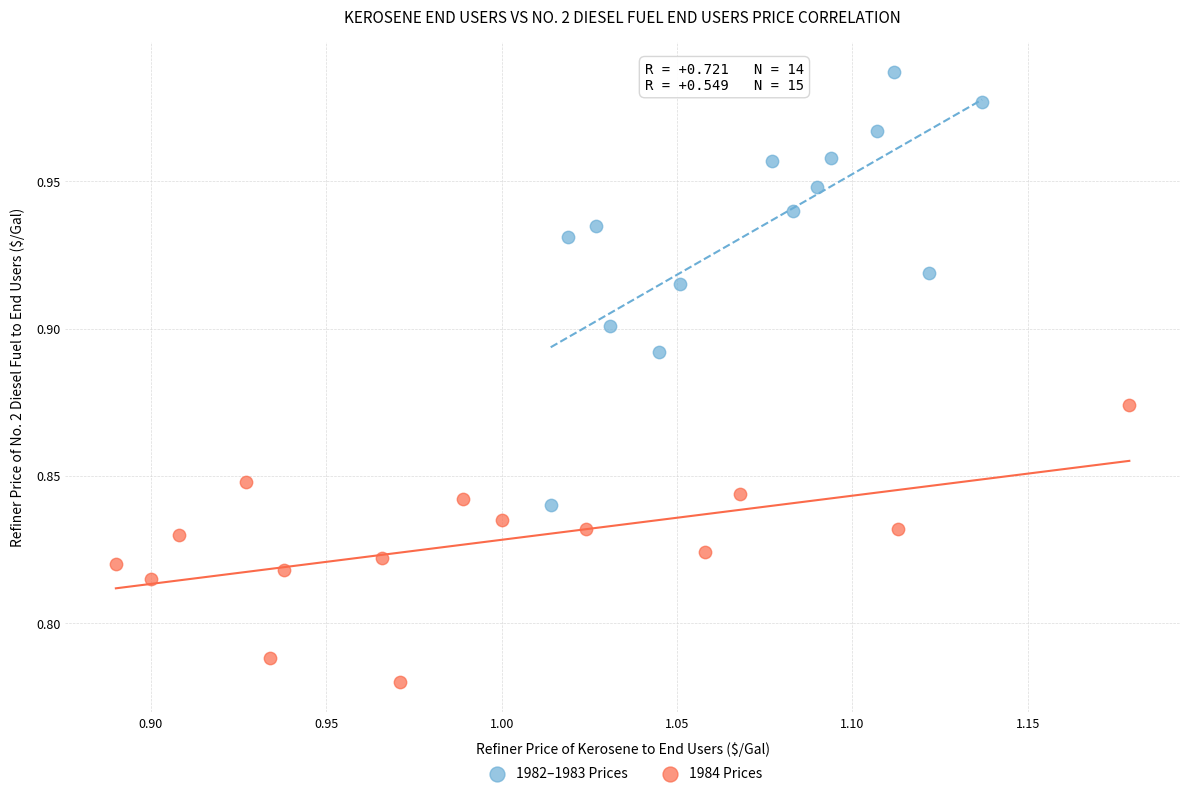

Which series reaches the minimum Y coordinate?

1984 Prices